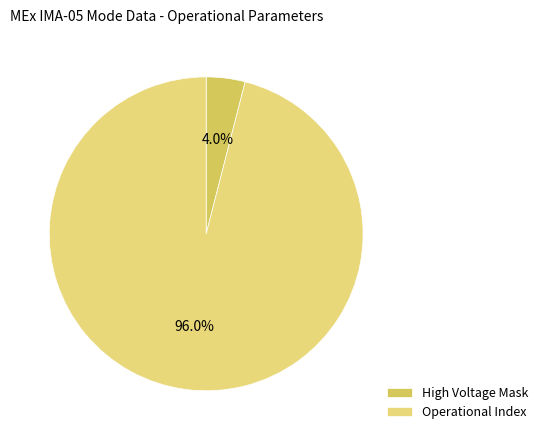

Which has a higher value, High Voltage Mask or Operational Index?

Operational Index